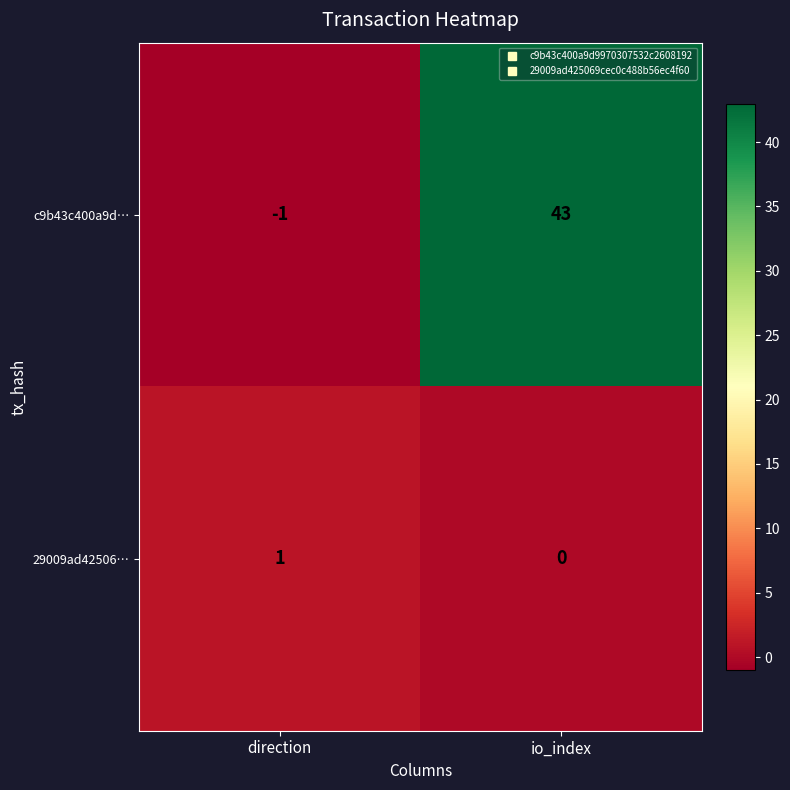

Count the number of data series in this chart.

2